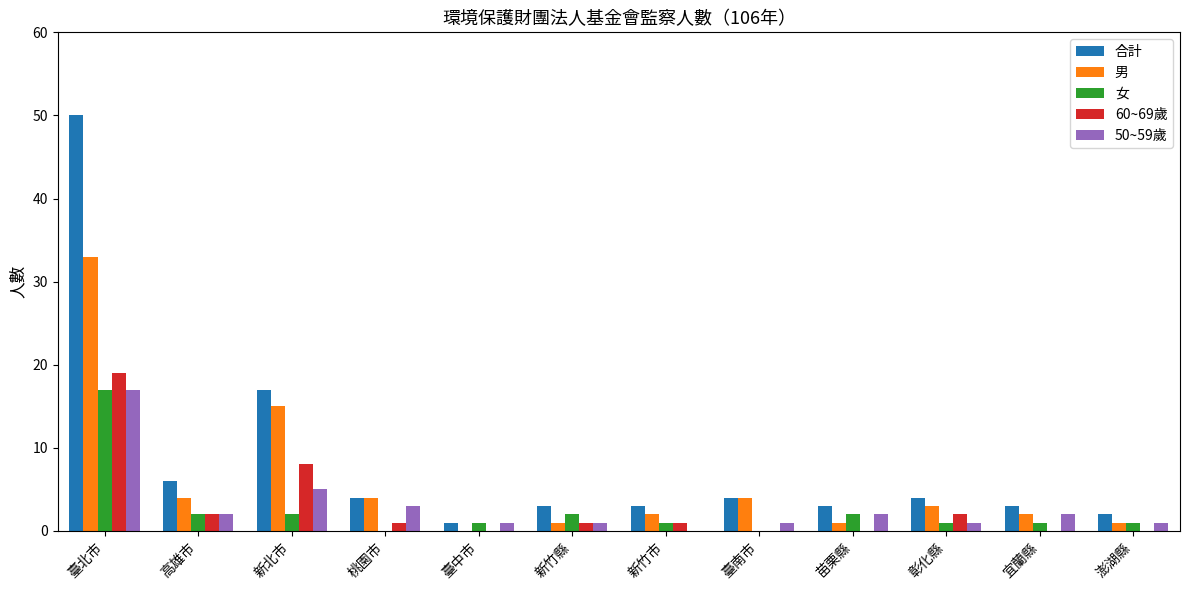

Reading left to right, transcribe all the data shown in this chart.

合計: 臺北市=50	高雄市=6	新北市=17	桃園市=4	臺中市=1	新竹縣=3	新竹市=3	臺南市=4	苗栗縣=3	彰化縣=4	宜蘭縣=3	澎湖縣=2
男: 臺北市=33	高雄市=4	新北市=15	桃園市=4	臺中市=0	新竹縣=1	新竹市=2	臺南市=4	苗栗縣=1	彰化縣=3	宜蘭縣=2	澎湖縣=1
女: 臺北市=17	高雄市=2	新北市=2	桃園市=0	臺中市=1	新竹縣=2	新竹市=1	臺南市=0	苗栗縣=2	彰化縣=1	宜蘭縣=1	澎湖縣=1
60~69歲: 臺北市=19	高雄市=2	新北市=8	桃園市=1	臺中市=0	新竹縣=1	新竹市=1	臺南市=0	苗栗縣=0	彰化縣=2	宜蘭縣=0	澎湖縣=0
50~59歲: 臺北市=17	高雄市=2	新北市=5	桃園市=3	臺中市=1	新竹縣=1	新竹市=0	臺南市=1	苗栗縣=2	彰化縣=1	宜蘭縣=2	澎湖縣=1